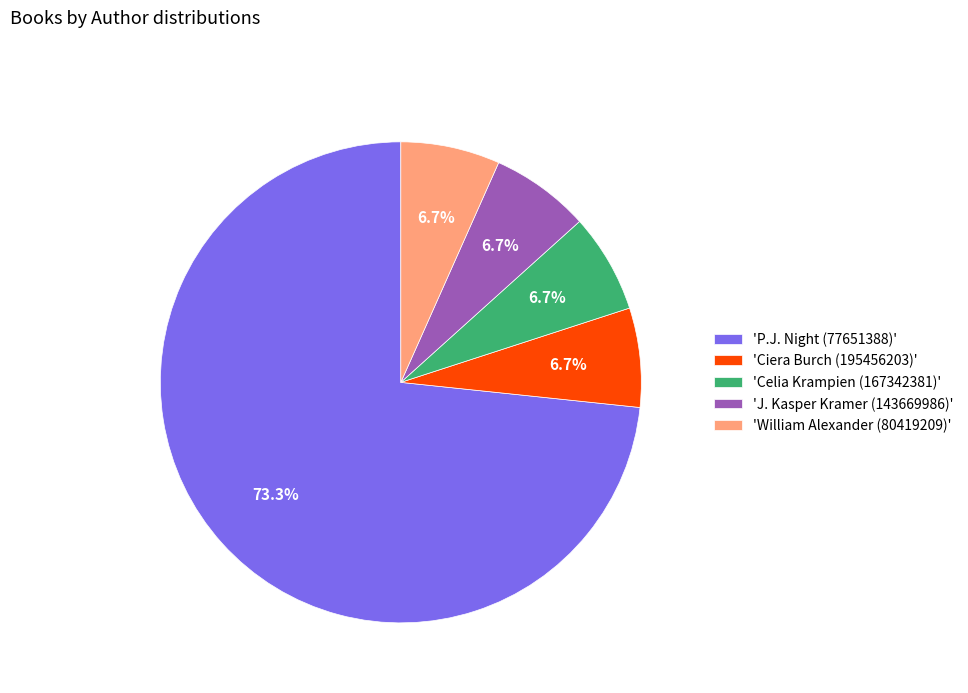

Which category has the biggest portion of the pie?

'P.J. Night (77651388)'